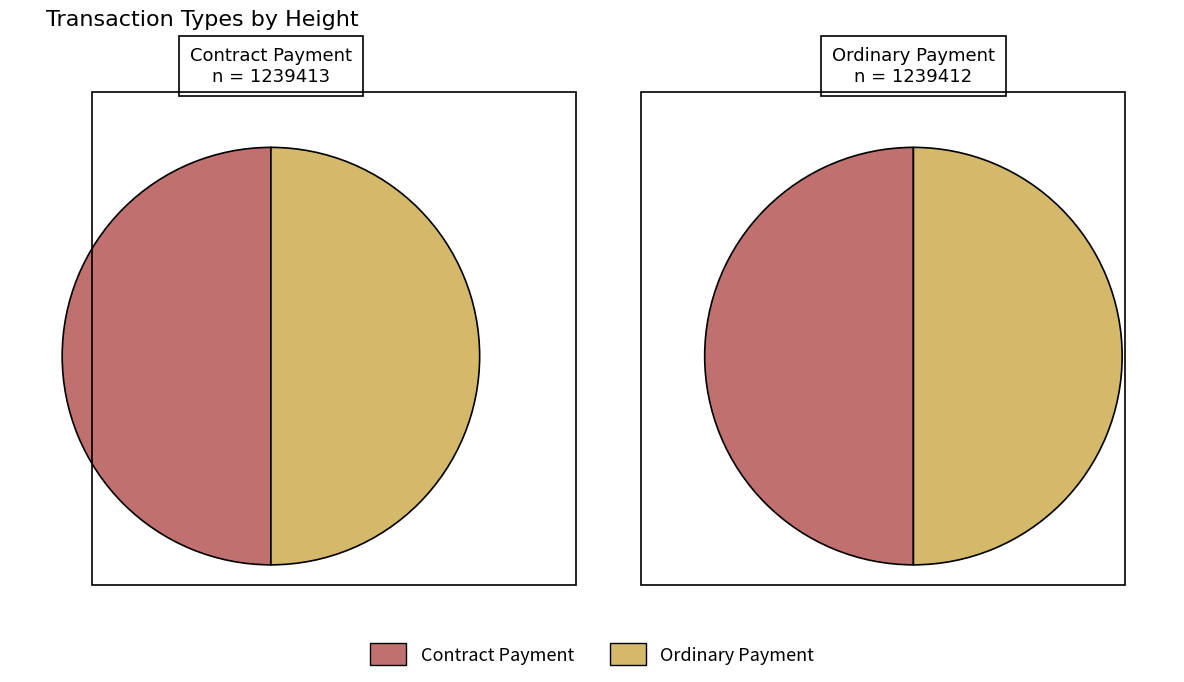

Between 1239413 and 1239412, which series saw the biggest shift?

Ordinary Payment